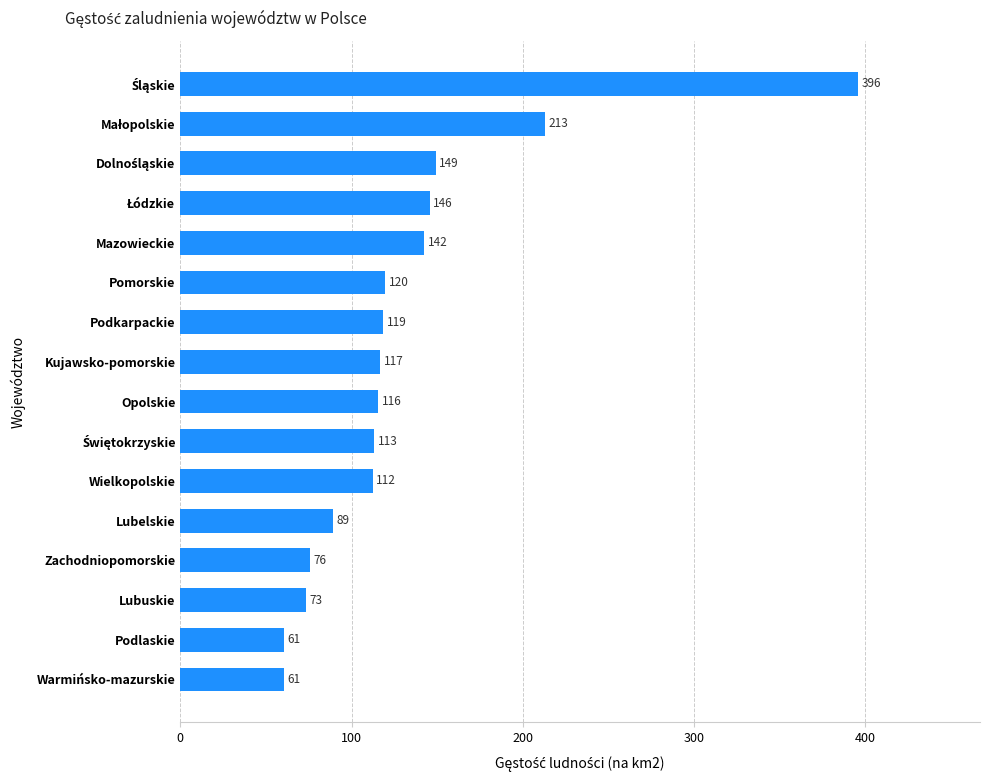

What is the average value?

131.4